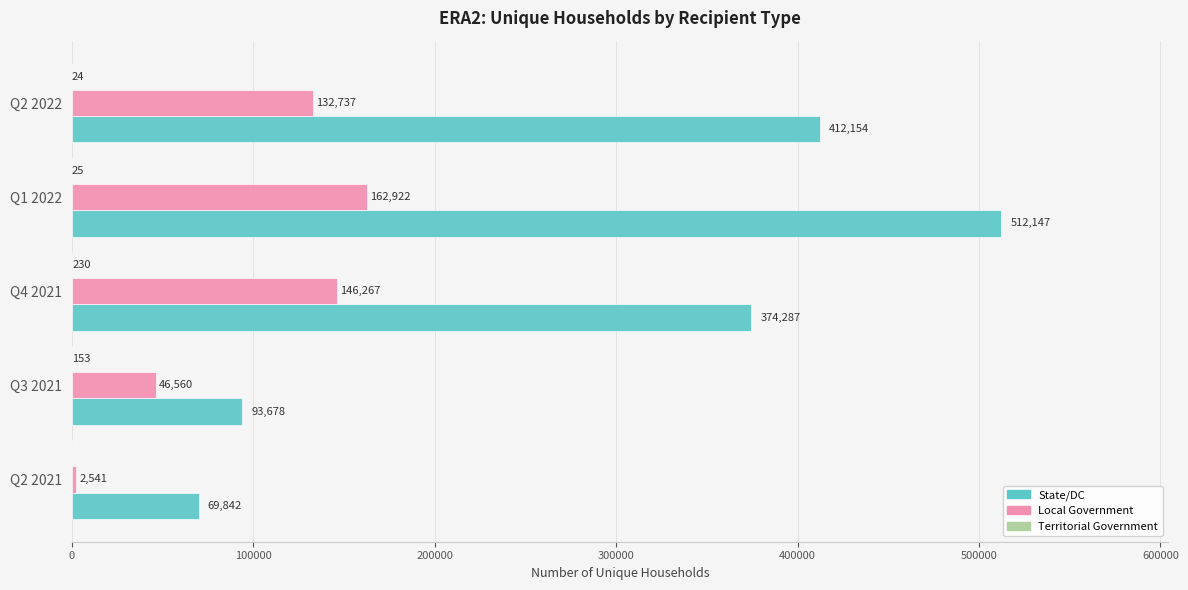

The State/DC series shows 154378 at Q3 2021. True or false?

False